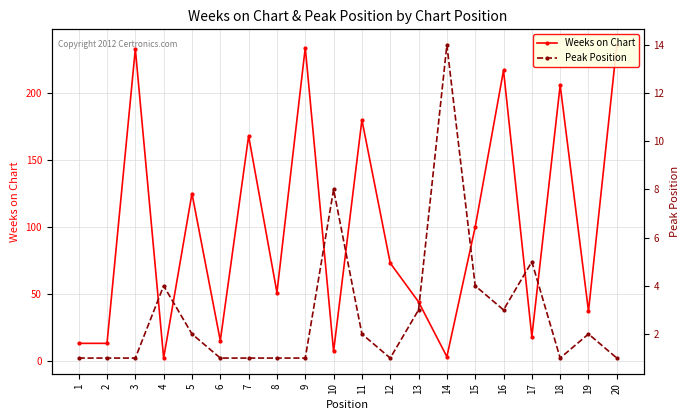

What is the sum of the Weeks on Chart values at 3 and 4?

235